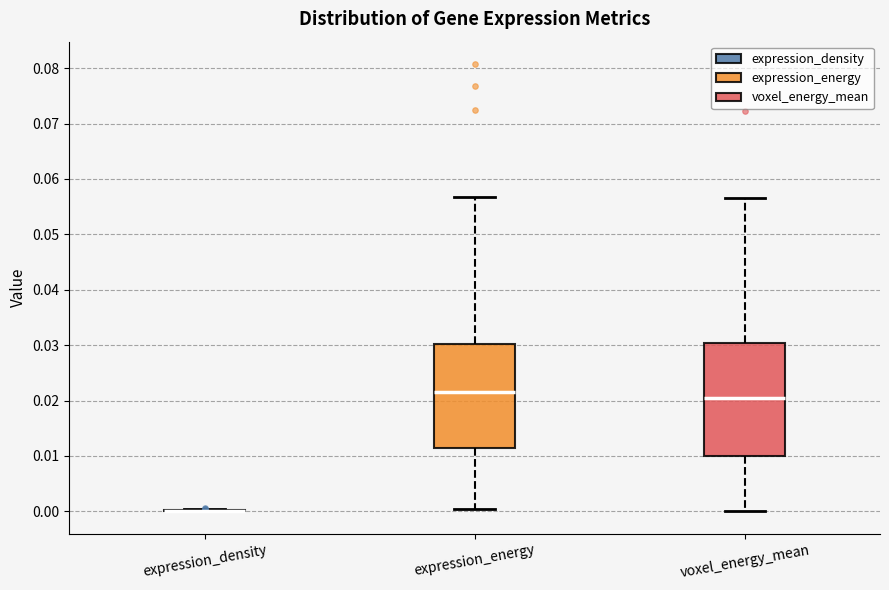

Comparing the boxes themselves (not the whiskers), which one is the tallest?

voxel_energy_mean